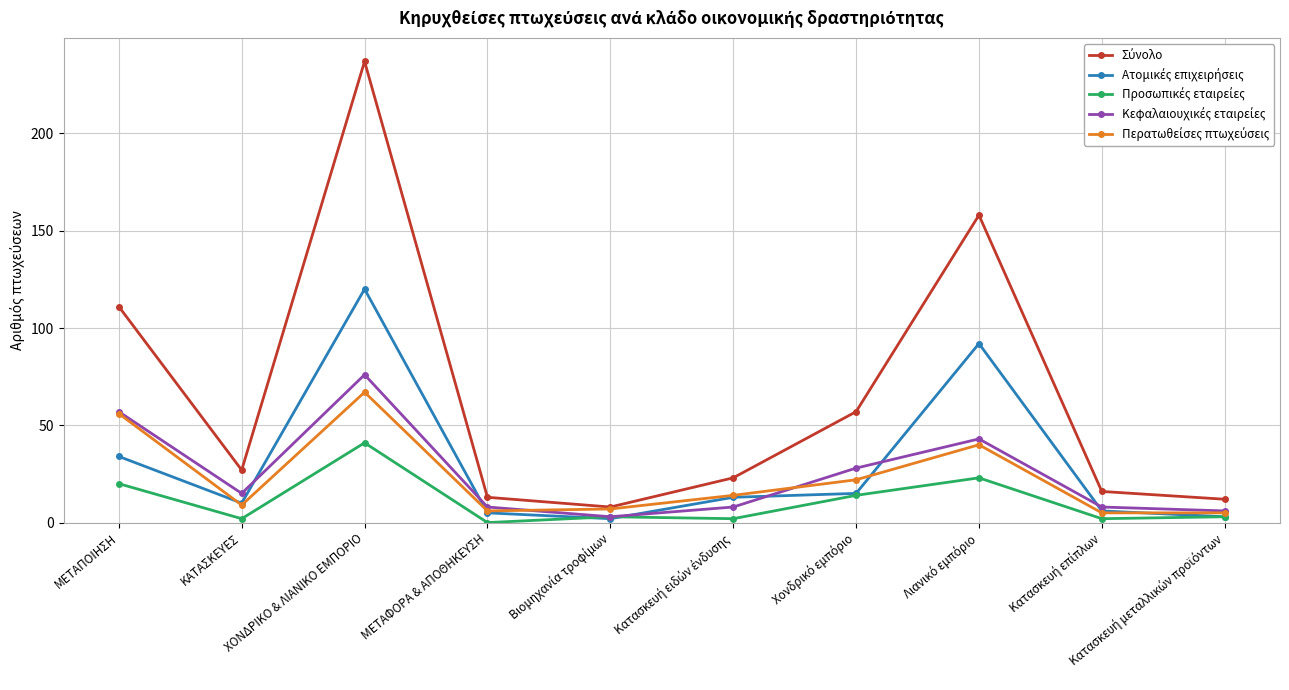

What is the maximum value shown in the chart?

237